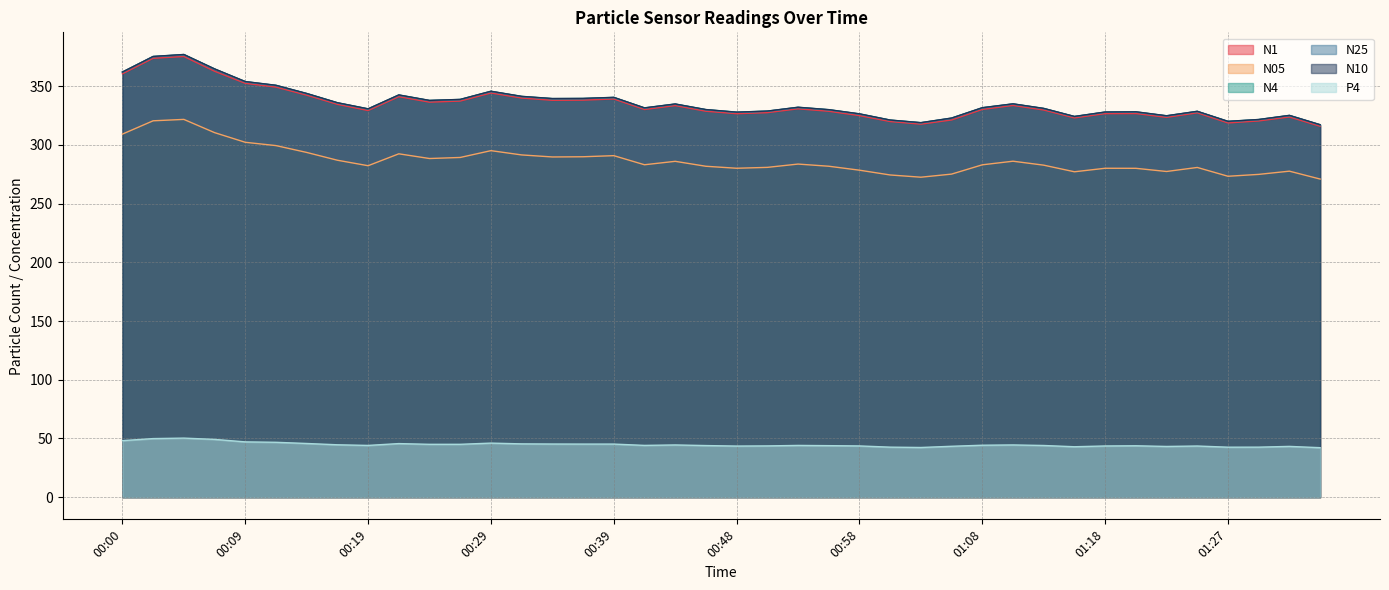

Reading left to right, what are all the values shown in this chart?

N1: 00:00=360.5	00:02=373.7	00:04=375.3	00:07=362.7	00:09=352.4	00:12=349.2	00:14=342.4	00:17=334.5	00:19=329.2	00:21=341.0	00:24=336.4	00:26=337.3	00:29=344.2	00:31=339.9	00:34=338.0	00:36=338.1	00:39=339.1	00:41=330.1	00:44=333.5	00:46=328.6	00:48=326.6	00:51=327.4	00:53=330.7	00:56=328.6	00:58=324.9	01:01=319.9	01:03=317.7	01:05=321.2	01:08=330.2	01:10=333.6	01:13=329.7	01:15=323.0	01:18=326.6	01:20=326.7	01:23=323.4	01:25=327.3	01:27=318.7	01:30=320.4	01:32=323.8	01:35=315.9
N05: 00:00=309.2	00:02=320.5	00:04=321.7	00:07=310.5	00:09=302.2	00:12=299.4	00:14=293.6	00:17=286.9	00:19=282.3	00:21=292.4	00:24=288.4	00:26=289.3	00:29=295.1	00:31=291.5	00:34=289.7	00:36=289.9	00:39=290.8	00:41=283.1	00:44=286.0	00:46=281.8	00:48=280.1	00:51=280.9	00:53=283.7	00:56=281.8	00:58=278.5	01:01=274.4	01:03=272.5	01:05=275.1	01:08=283.0	01:10=286.1	01:13=282.7	01:15=277.1	01:18=280.1	01:20=280.1	01:23=277.4	01:25=280.8	01:27=273.3	01:30=274.9	01:32=277.6	01:35=270.9
N4: 00:00=362.0	00:02=375.3	00:04=376.9	00:07=364.7	00:09=353.9	00:12=350.7	00:14=343.8	00:17=335.9	00:19=330.7	00:21=342.5	00:24=337.8	00:26=338.7	00:29=345.6	00:31=341.3	00:34=339.4	00:36=339.5	00:39=340.4	00:41=331.5	00:44=334.8	00:46=330.0	00:48=327.9	00:51=328.8	00:53=332.0	00:56=330.0	00:58=326.4	01:01=321.1	01:03=318.9	01:05=322.8	01:08=331.6	01:10=334.9	01:13=331.0	01:15=324.2	01:18=327.9	01:20=328.1	01:23=324.8	01:25=328.6	01:27=320.0	01:30=321.6	01:32=325.1	01:35=317.1
N25: 00:00=361.9	00:02=375.1	00:04=376.8	00:07=364.4	00:09=353.8	00:12=350.6	00:14=343.6	00:17=335.8	00:19=330.5	00:21=342.4	00:24=337.7	00:26=338.6	00:29=345.5	00:31=341.1	00:34=339.3	00:36=339.4	00:39=340.3	00:41=331.4	00:44=334.7	00:46=329.9	00:48=327.7	00:51=328.6	00:53=331.9	00:56=329.9	00:58=326.2	01:01=321.0	01:03=318.8	01:05=322.6	01:08=331.5	01:10=334.8	01:13=330.9	01:15=324.1	01:18=327.8	01:20=328.0	01:23=324.6	01:25=328.4	01:27=319.9	01:30=321.5	01:32=325.0	01:35=317.0
N10: 00:00=362.1	00:02=375.3	00:04=377.0	00:07=364.8	00:09=353.9	00:12=350.8	00:14=343.8	00:17=335.9	00:19=330.7	00:21=342.6	00:24=337.9	00:26=338.8	00:29=345.7	00:31=341.3	00:34=339.5	00:36=339.6	00:39=340.5	00:41=331.5	00:44=334.9	00:46=330.1	00:48=327.9	00:51=328.8	00:53=332.1	00:56=330.0	00:58=326.5	01:01=321.2	01:03=318.9	01:05=322.9	01:08=331.7	01:10=335.0	01:13=331.1	01:15=324.2	01:18=328.0	01:20=328.2	01:23=324.8	01:25=328.6	01:27=320.1	01:30=321.6	01:32=325.1	01:35=317.2
P4: 00:00=48.2	00:02=49.9	00:04=50.3	00:07=49.2	00:09=47.1	00:12=46.8	00:14=45.8	00:17=44.6	00:19=44.1	00:21=45.7	00:24=45.0	00:26=45.0	00:29=46.1	00:31=45.4	00:34=45.3	00:36=45.2	00:39=45.2	00:41=44.1	00:44=44.5	00:46=44.0	00:48=43.5	00:51=43.7	00:53=44.1	00:56=43.9	00:58=43.7	01:01=42.6	01:03=42.3	01:05=43.4	01:08=44.3	01:10=44.5	01:13=44.0	01:15=43.0	01:18=43.6	01:20=43.8	01:23=43.2	01:25=43.6	01:27=42.6	01:30=42.6	01:32=43.3	01:35=42.2